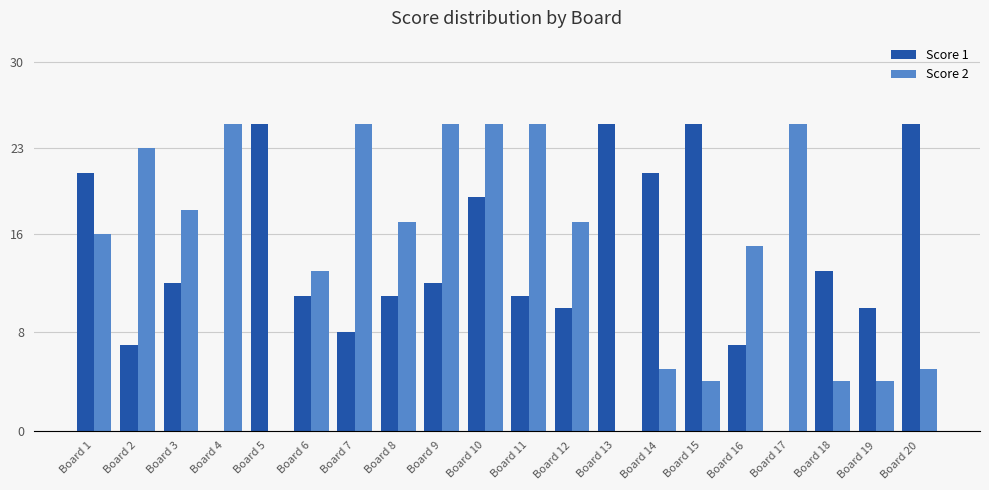

At which label does Score 2 first exceed 17?

Board 2